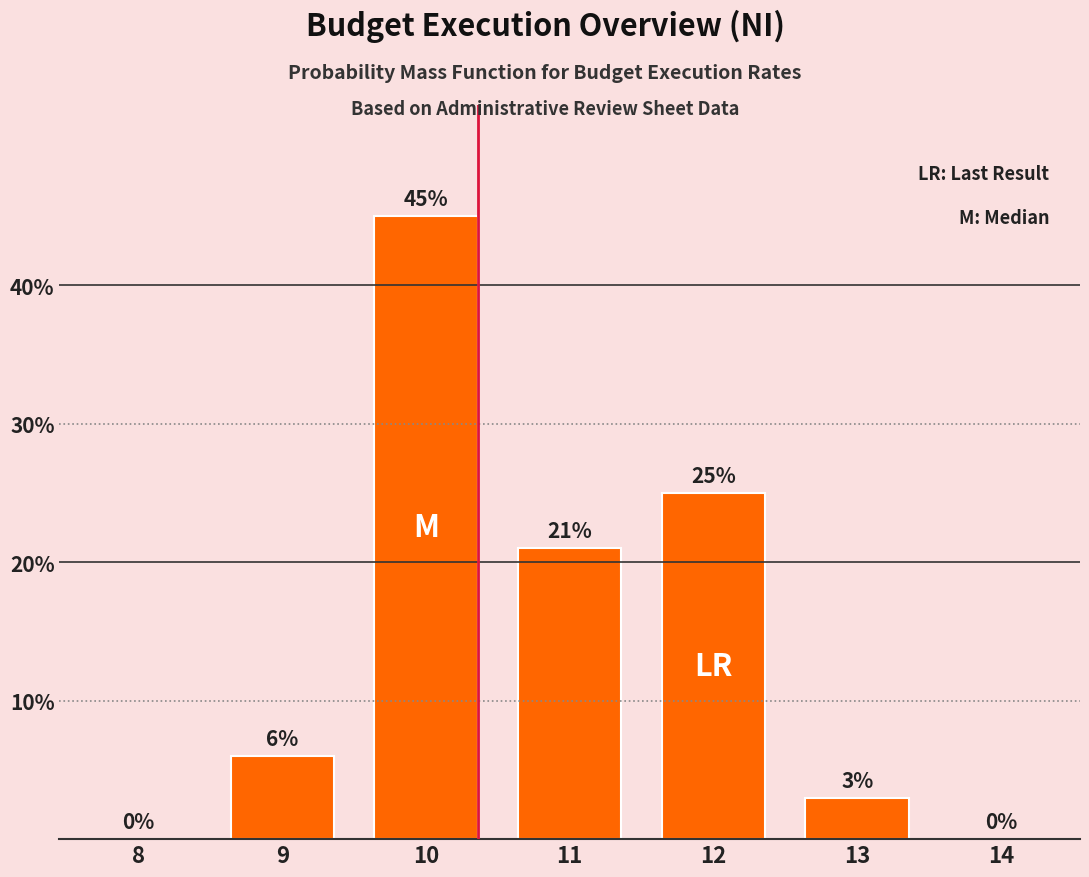

Reading right to left, list all the values displayed in this chart.

14=0	13=3	12=25	11=21	10=45	9=6	8=0